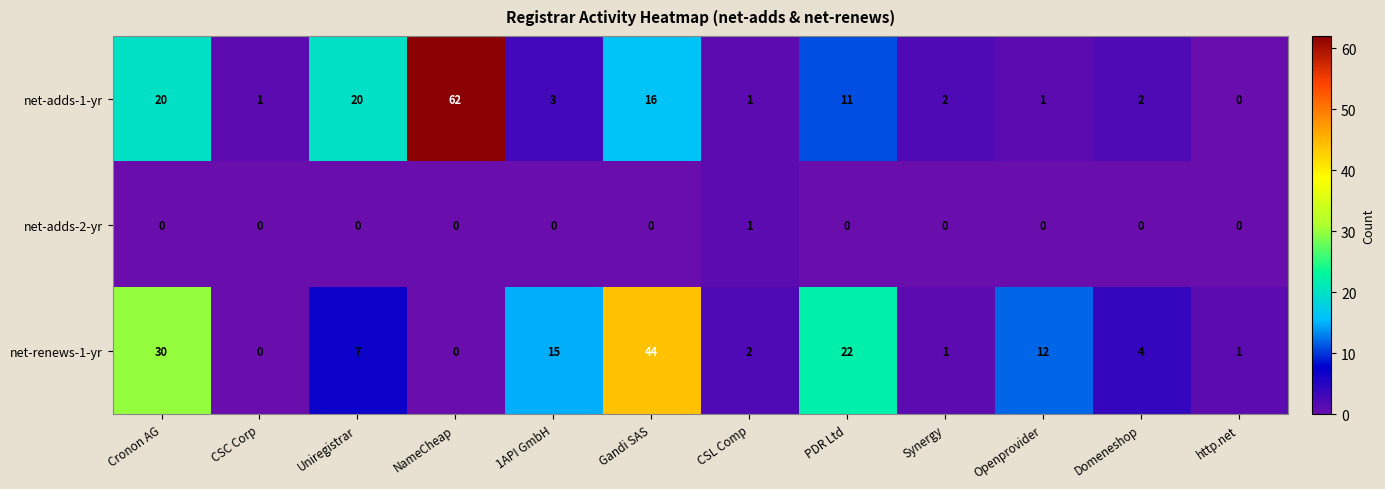

Between Cronon AG and Synergy, which series saw the biggest shift?

net-renews-1-yr